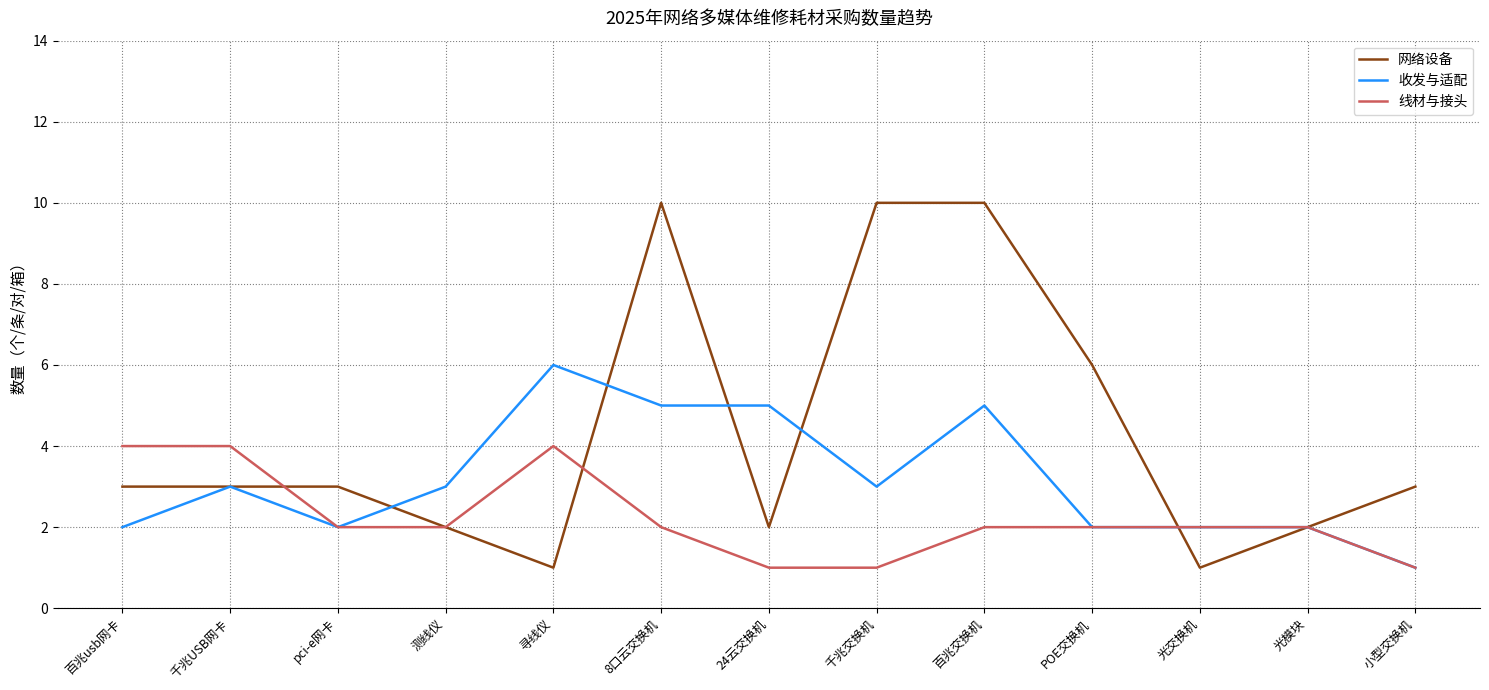

What position from the left is 百兆交换机?

9